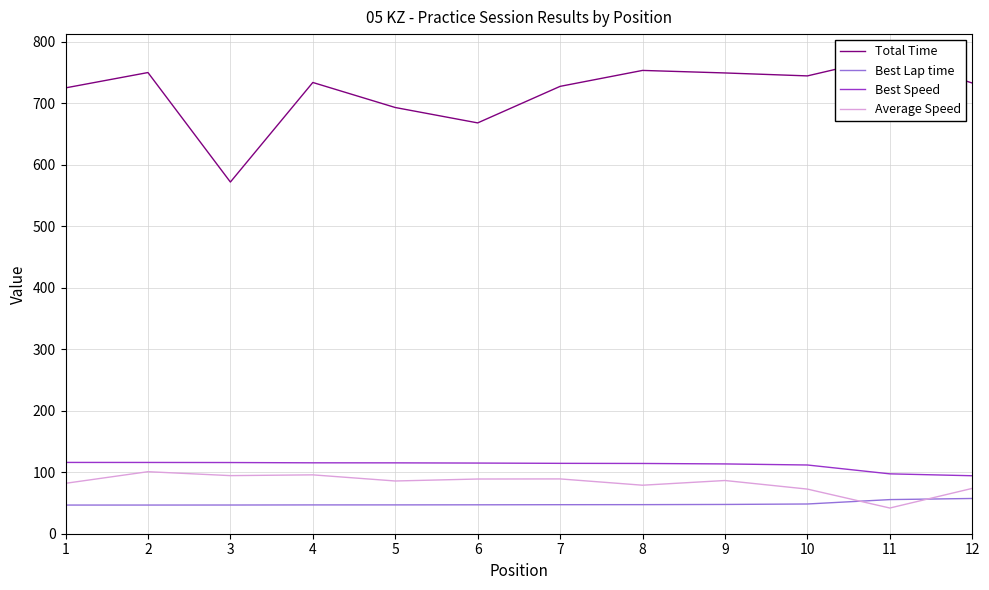

What is the maximum value for Best Speed?

115.9